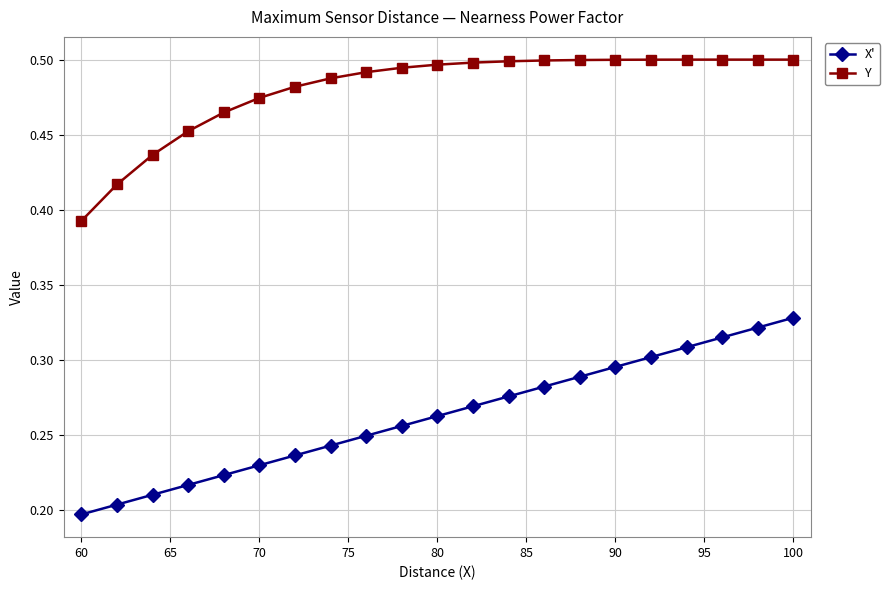

At which category is the sum across all series the highest?

100